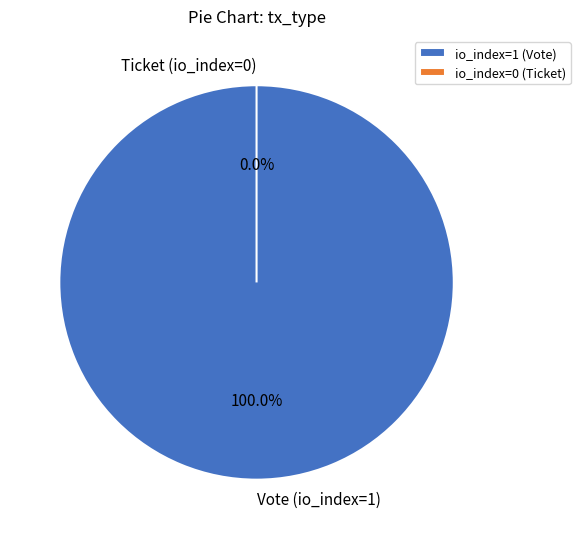

To the nearest percent, what is the difference between the largest and smallest slice percentages?

100%